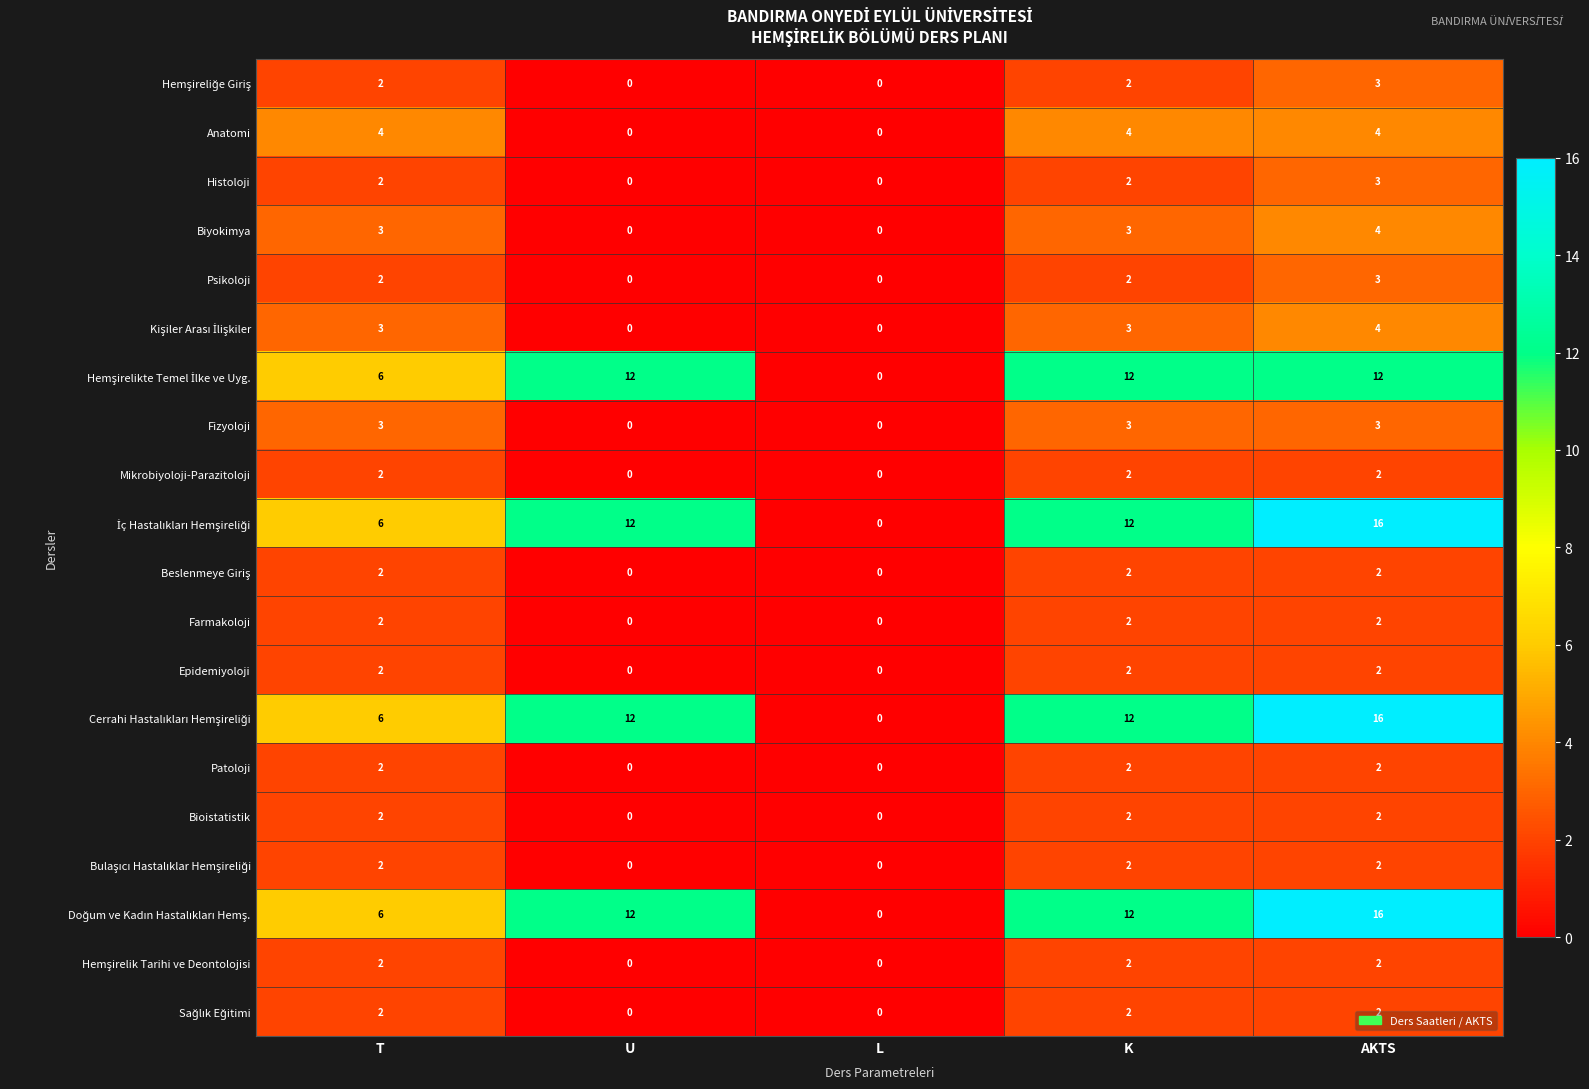

What is the difference between the highest and lowest values at T?

4